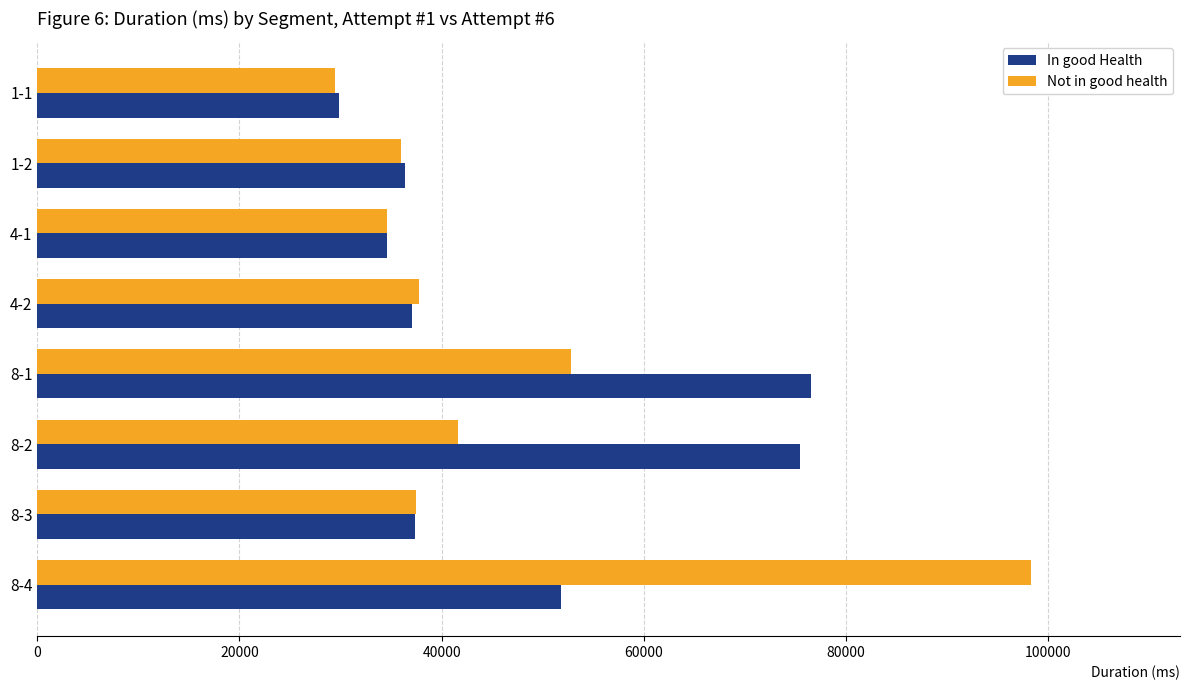

Rank the series by their maximum value, from lowest to highest.

In good Health, Not in good health